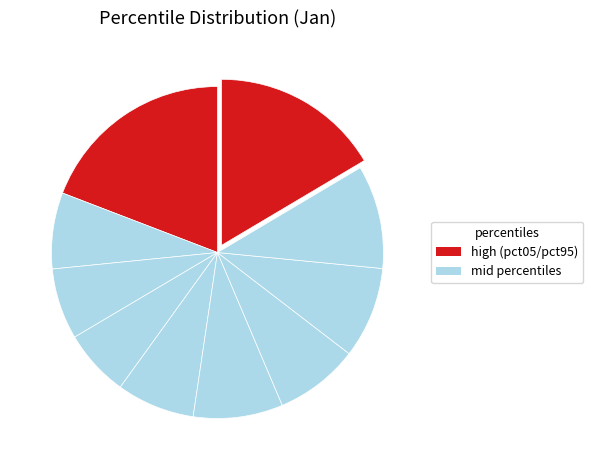

Is there a majority slice in this chart?

No